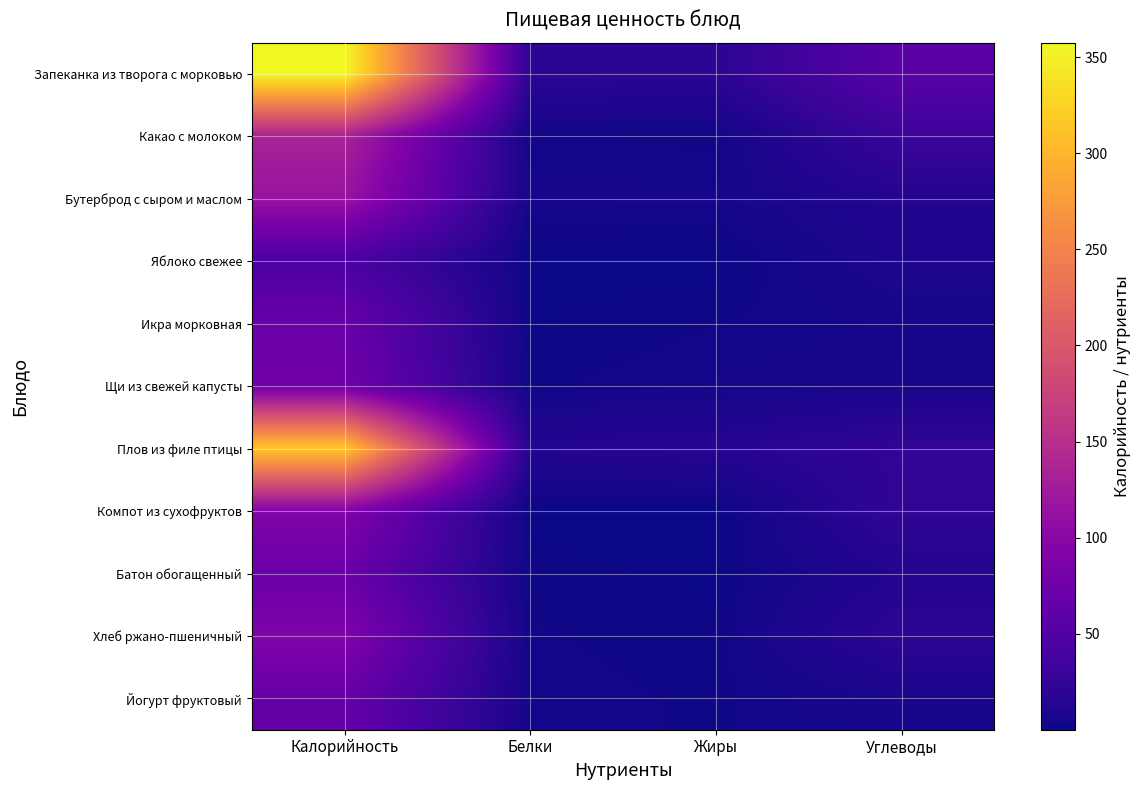

Between Калорийность and Белки, which is larger?

Калорийность